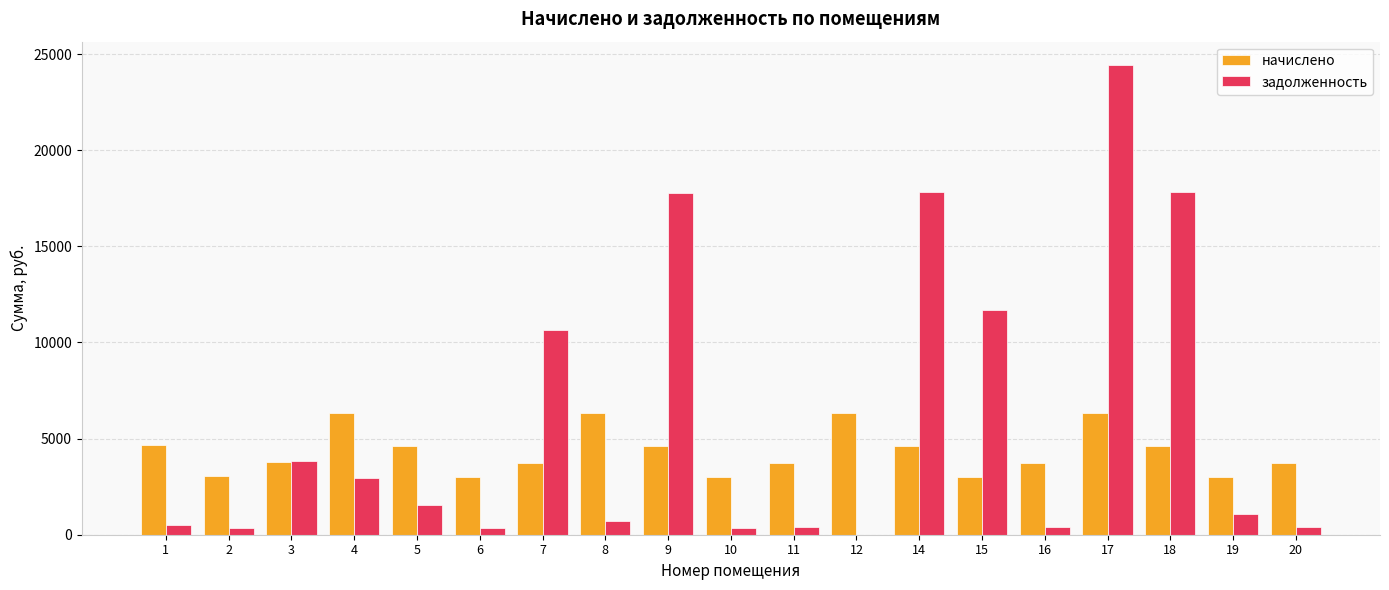

What is the total value across all series at 17?

30739.6